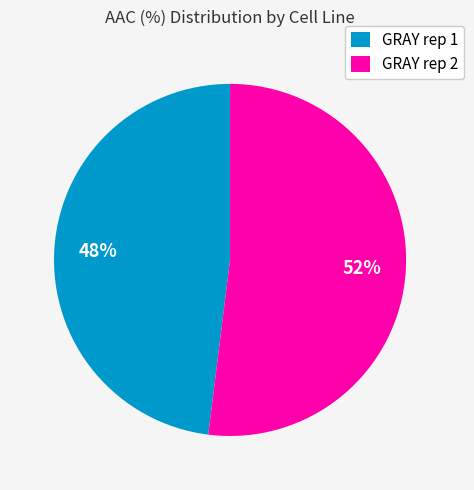

Rank the categories by value from highest to lowest.

GRAY rep 2, GRAY rep 1